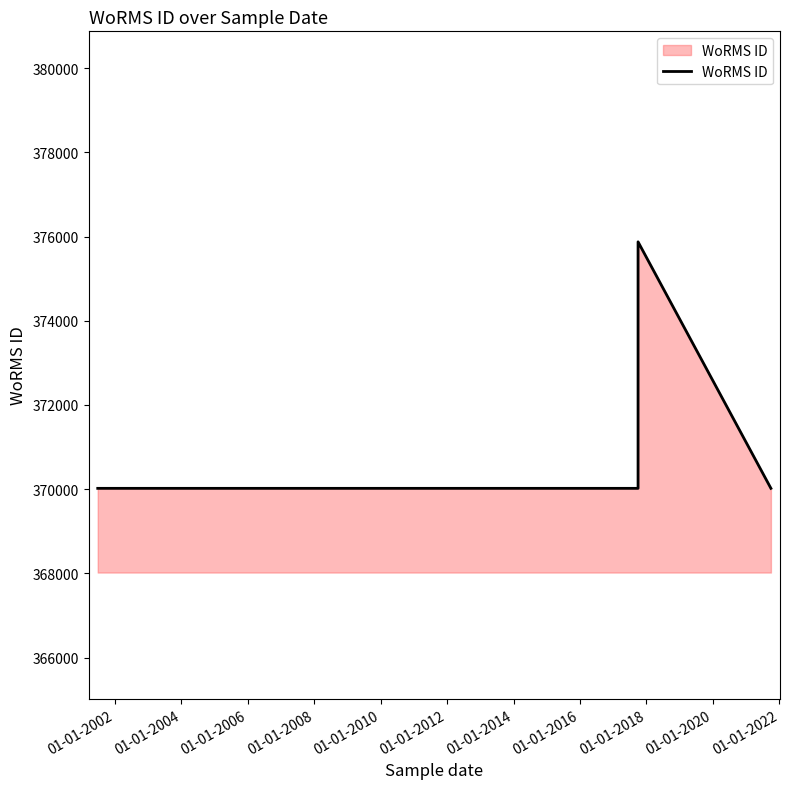

What is the ratio of the value at 01-01-2002 to the value at 01-01-2004?

1.0